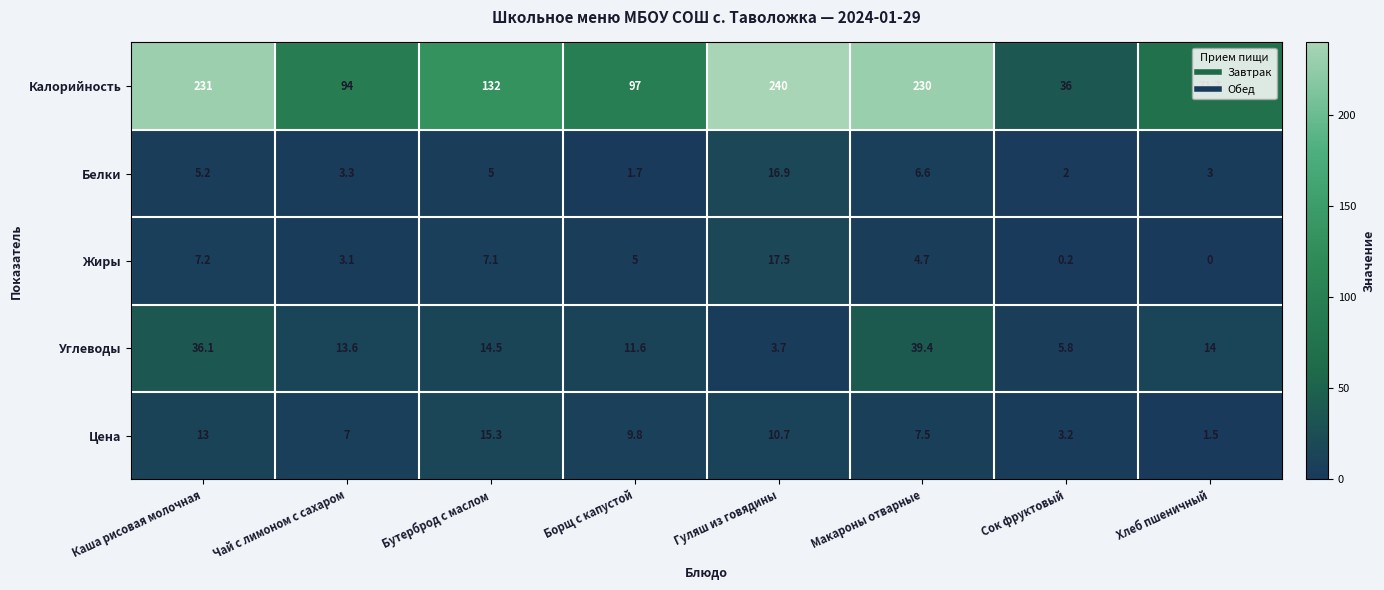

Count the number of categories in the chart.

8